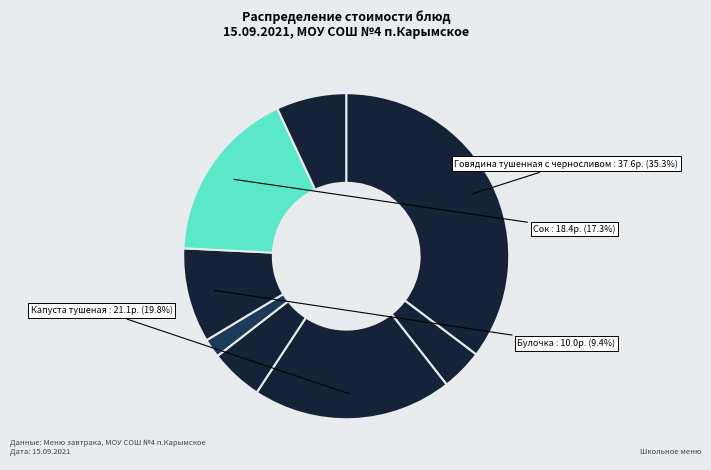

How many slices are in this pie chart?

8